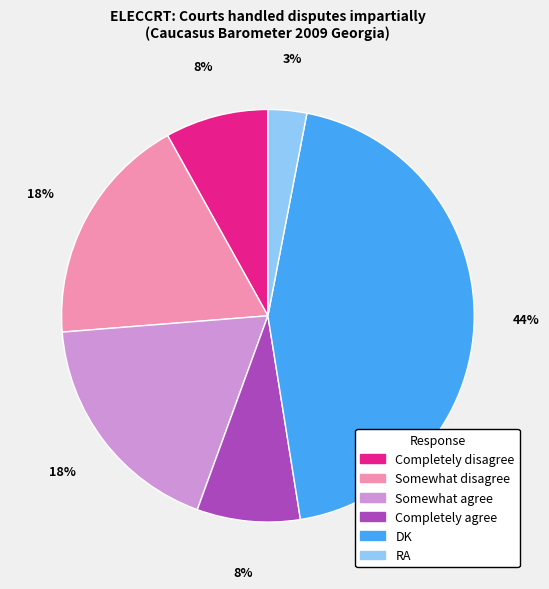

What is the ratio of the value at Completely disagree to the value at Completely agree?

1.0